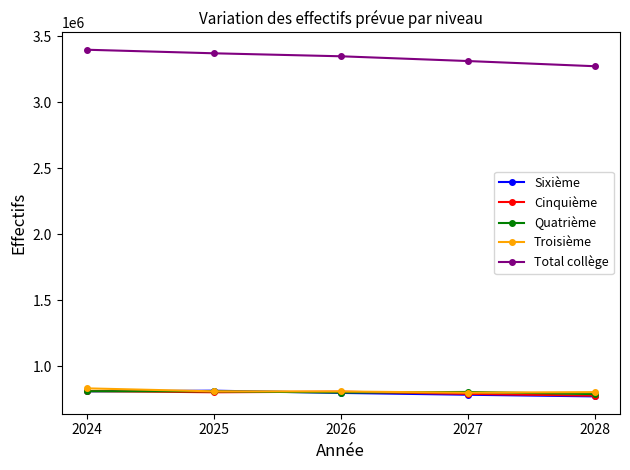

What is the difference between the second highest and second lowest values in the Total collège series?

58600